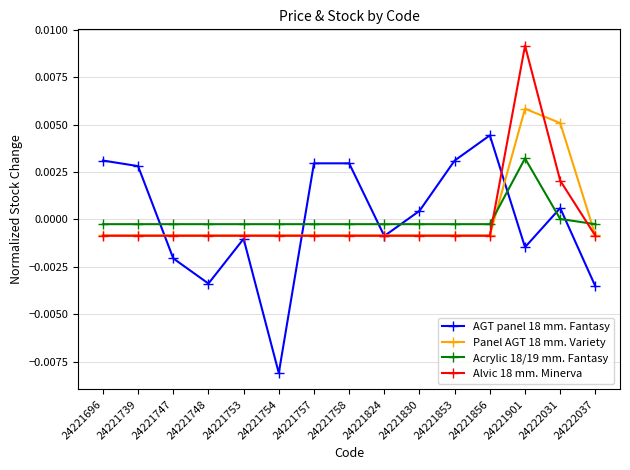

How many lines are shown in the chart?

4